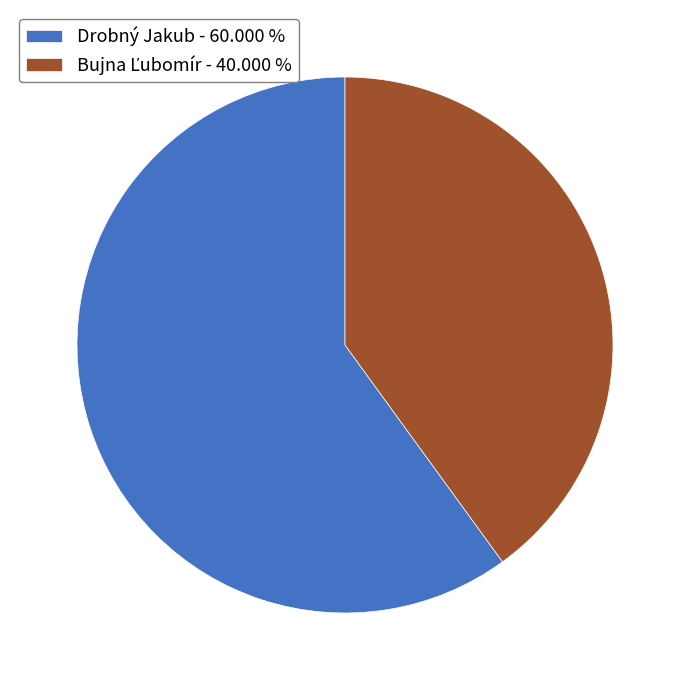

Does Drobný Jakub - 60.000 % account for over 50% of the chart?

Yes